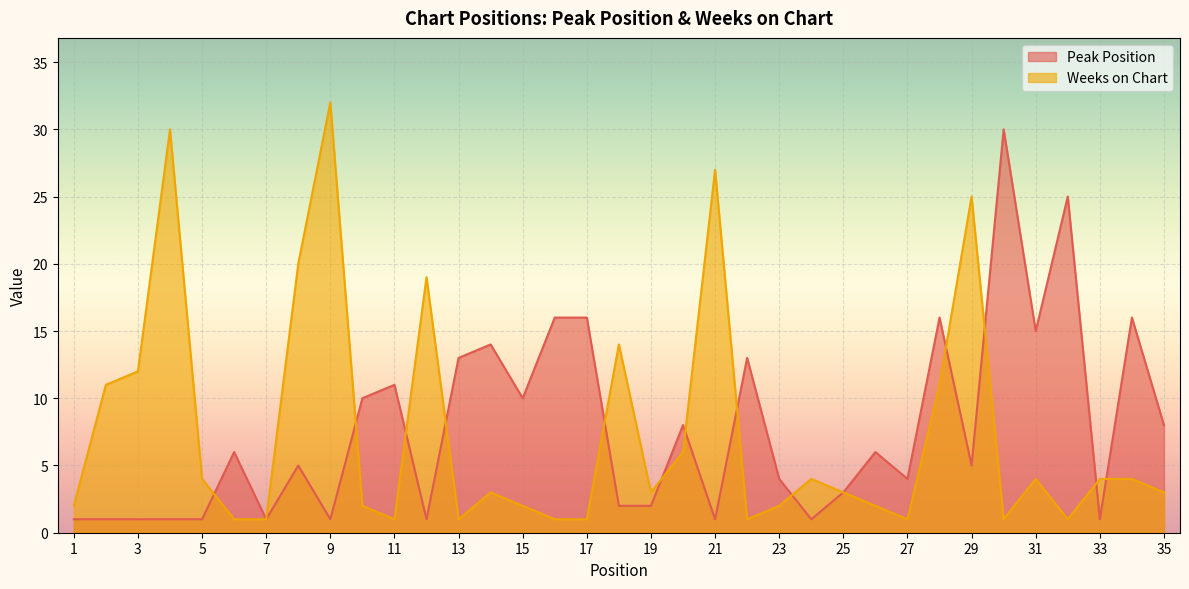

Between 23 and 32, which series saw the biggest shift?

Peak Position